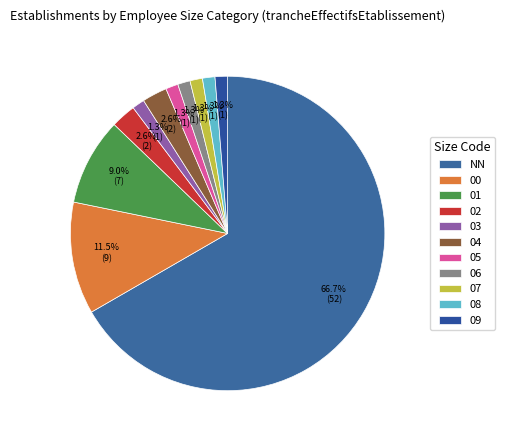

What percentage do 01 and 02 together represent?

11.5%